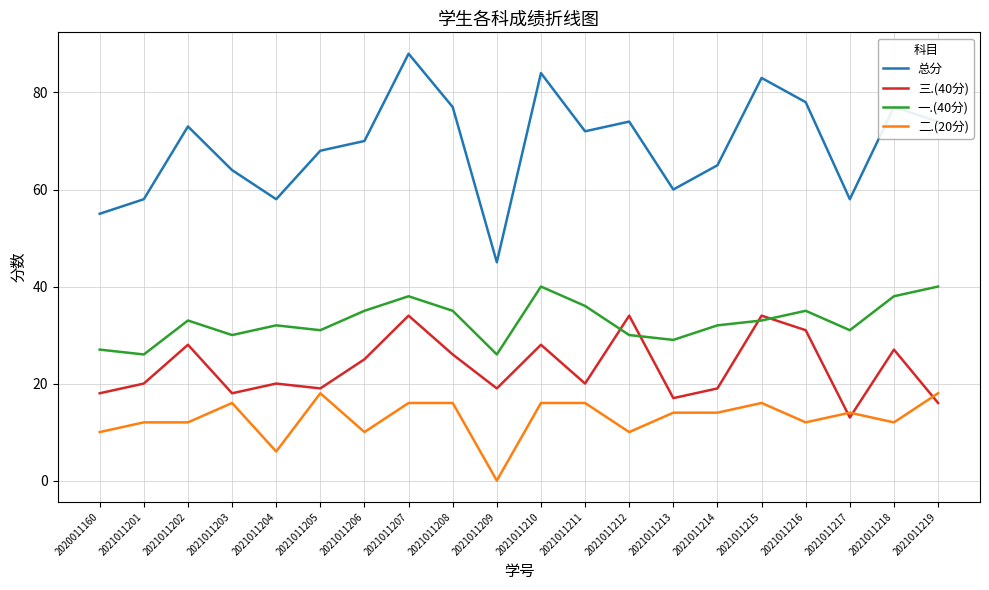

Reading right to left, extract all data points from this chart.

总分: 74	77	58	78	83	65	60	74	72	84	45	77	88	70	68	58	64	73	58	55
三.(40分): 16	27	13	31	34	19	17	34	20	28	19	26	34	25	19	20	18	28	20	18
一.(40分): 40	38	31	35	33	32	29	30	36	40	26	35	38	35	31	32	30	33	26	27
二.(20分): 18	12	14	12	16	14	14	10	16	16	0	16	16	10	18	6	16	12	12	10